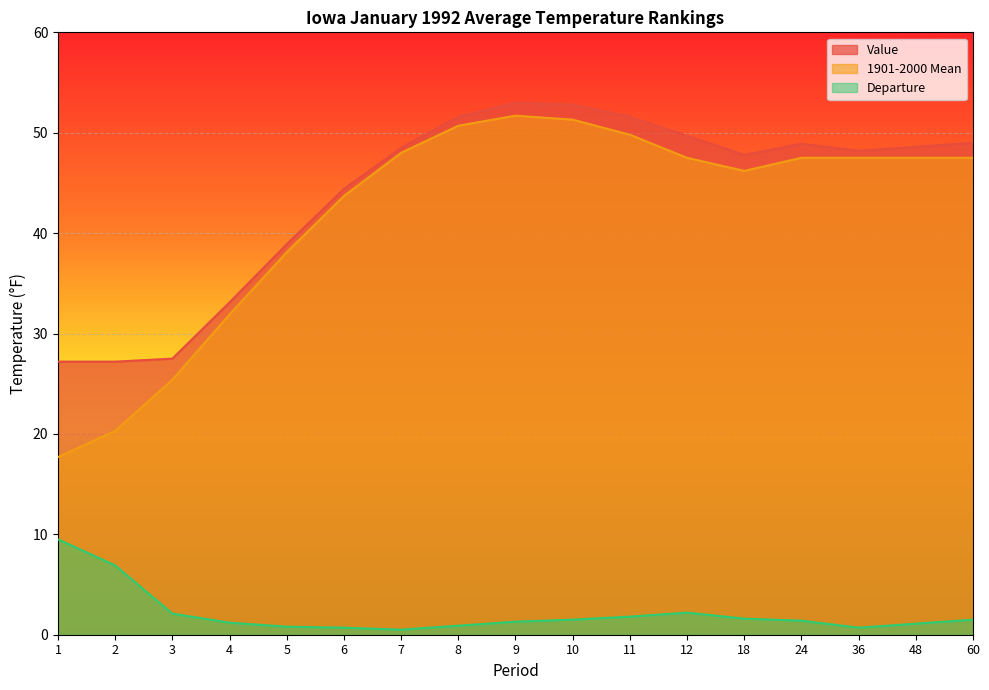

What are all the series names shown in the legend?

Value, 1901-2000 Mean, Departure